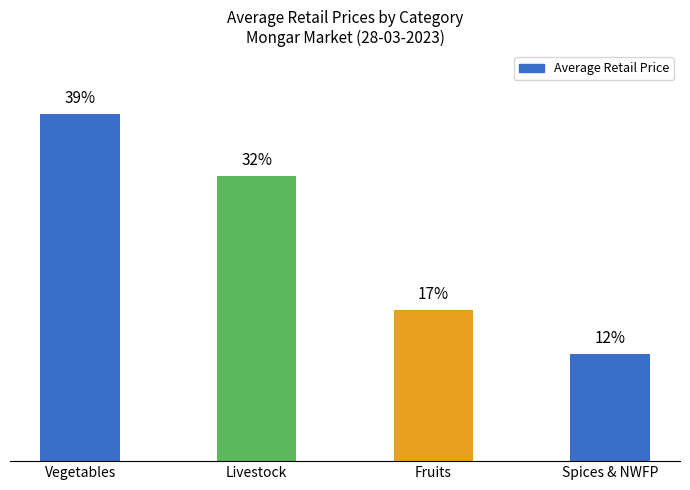

At which category does the chart reach its peak across all series?

Vegetables